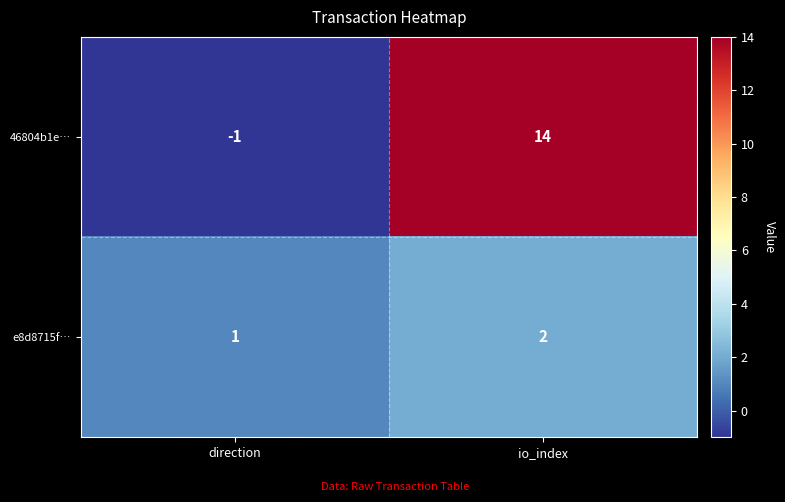

What is the difference between the maximum and minimum values in the 46804b1e… series?

15